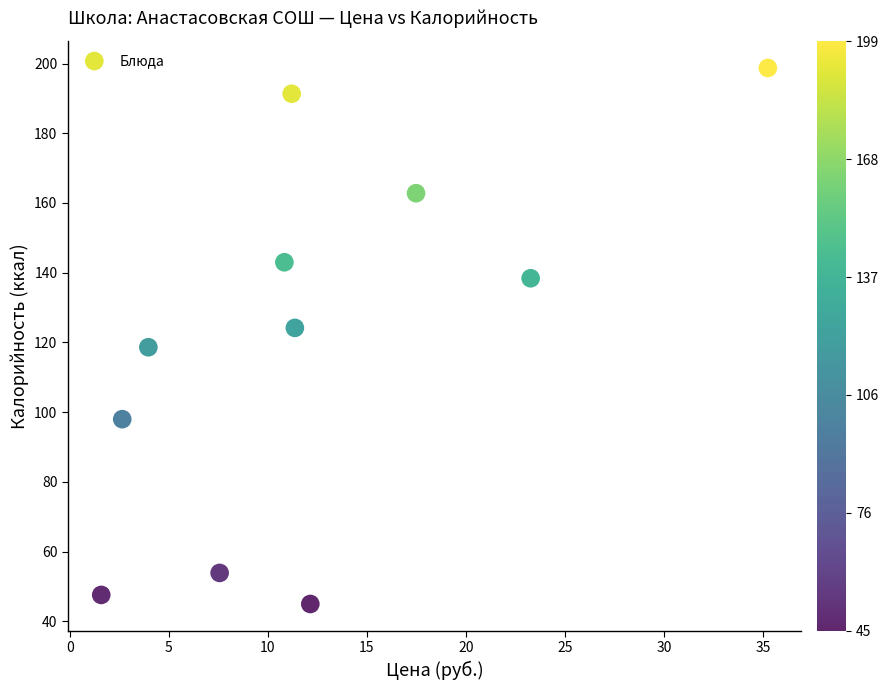

What is the range of Y values (max minus min)?

153.7